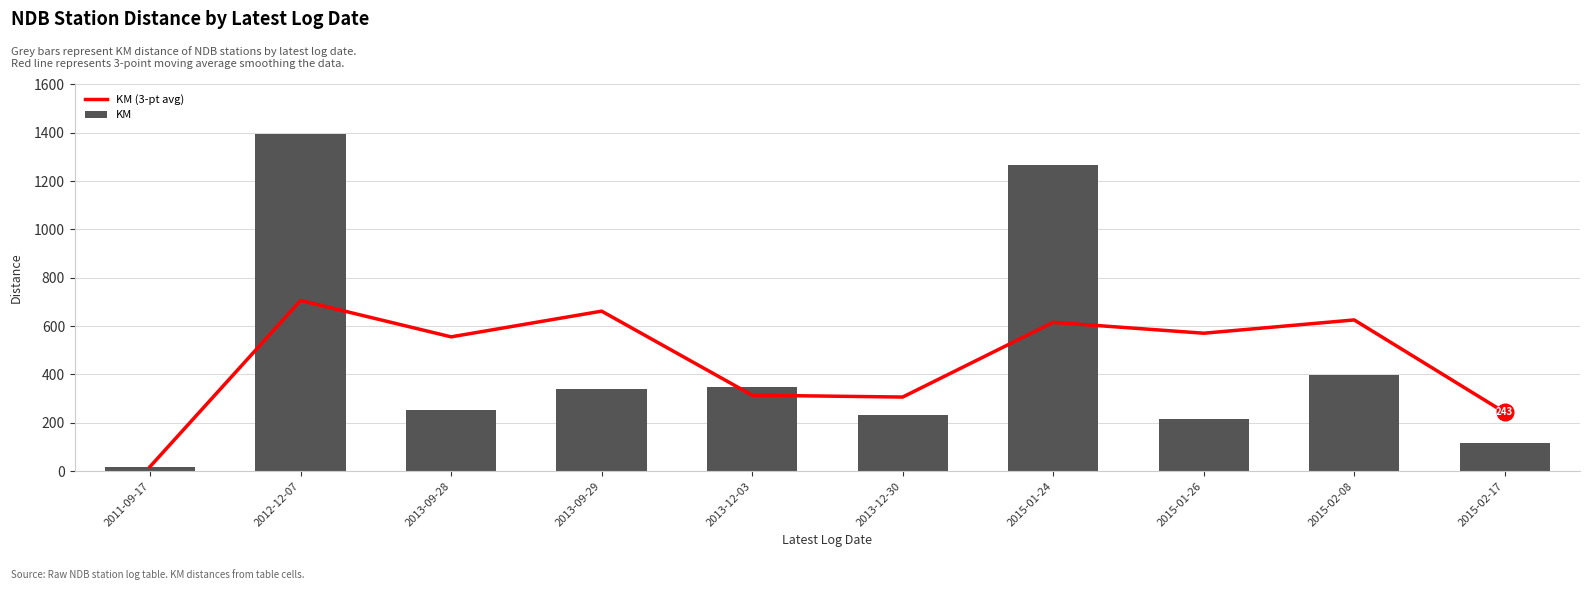

Reading left to right, transcribe all the data shown in this chart.

KM (3-pt avg): 2011-09-17=19.0	2012-12-07=706.0	2013-09-28=555.7	2013-09-29=662.0	2013-12-03=314.3	2013-12-30=306.7	2015-01-24=615.7	2015-01-26=570.7	2015-02-08=625.7	2015-02-17=243.0
KM: 2011-09-17=19.0	2012-12-07=1393.0	2013-09-28=255.0	2013-09-29=338.0	2013-12-03=350.0	2013-12-30=232.0	2015-01-24=1265.0	2015-01-26=215.0	2015-02-08=397.0	2015-02-17=117.0